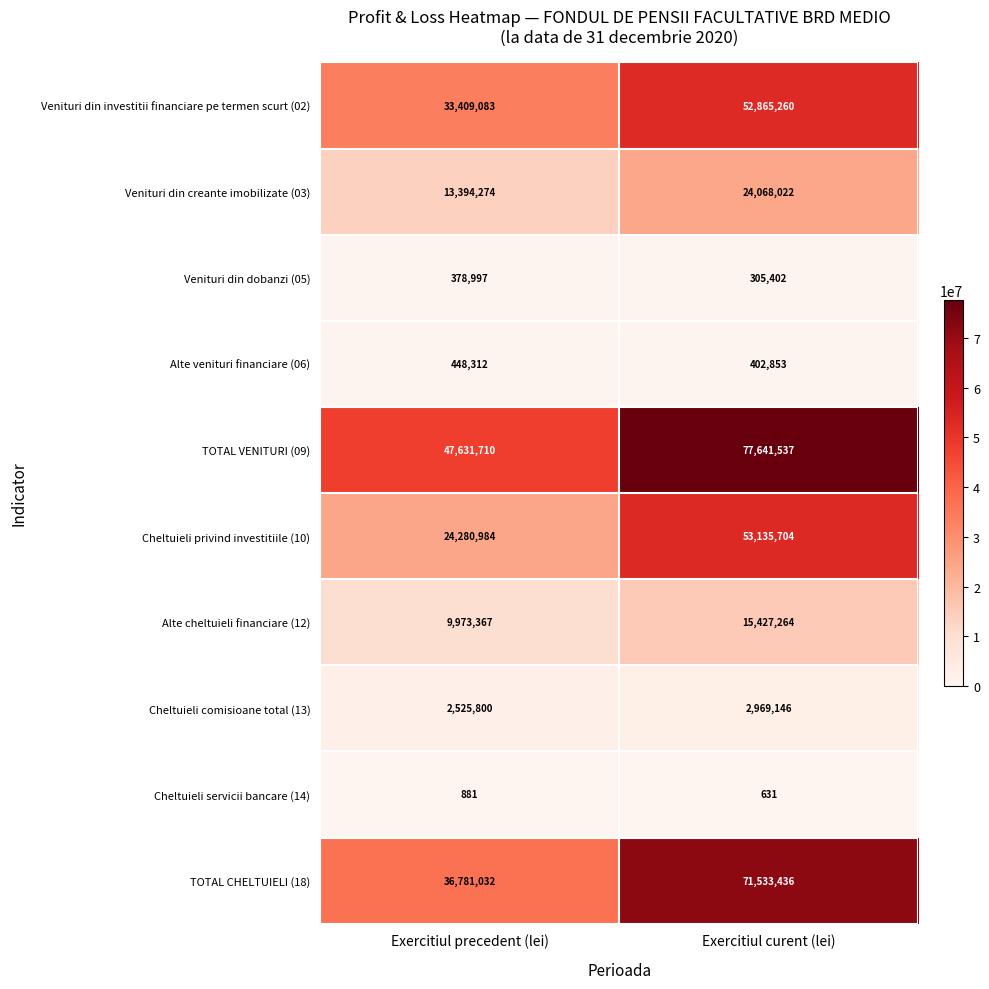

Where is Alte cheltuieli financiare (12) nearest to the value 12700315?

Exercitiul precedent (lei)